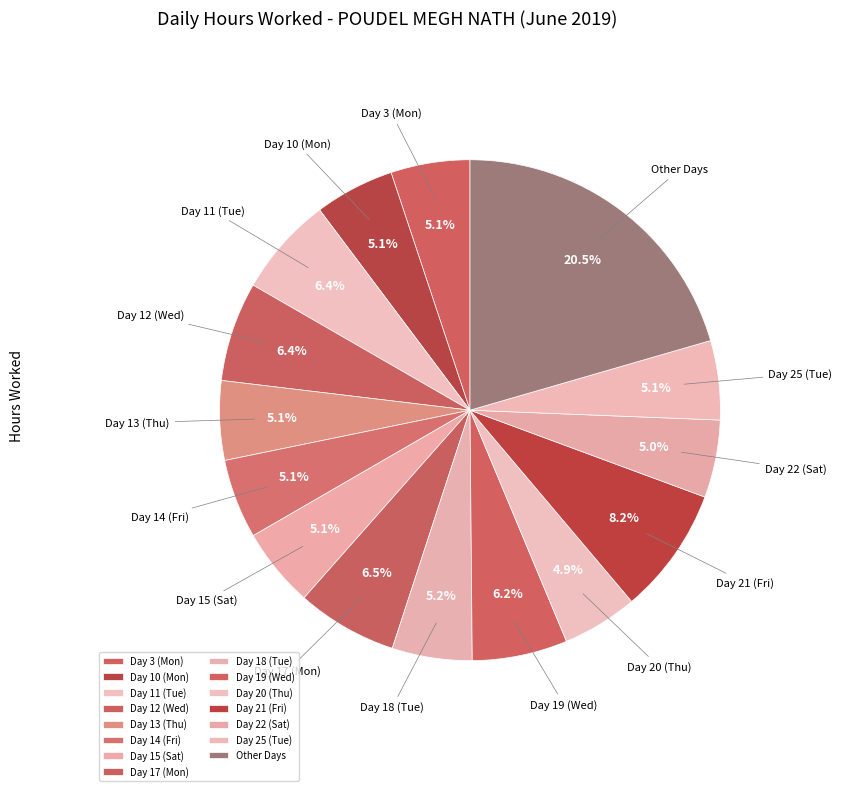

Count the number of slices in the pie.

15